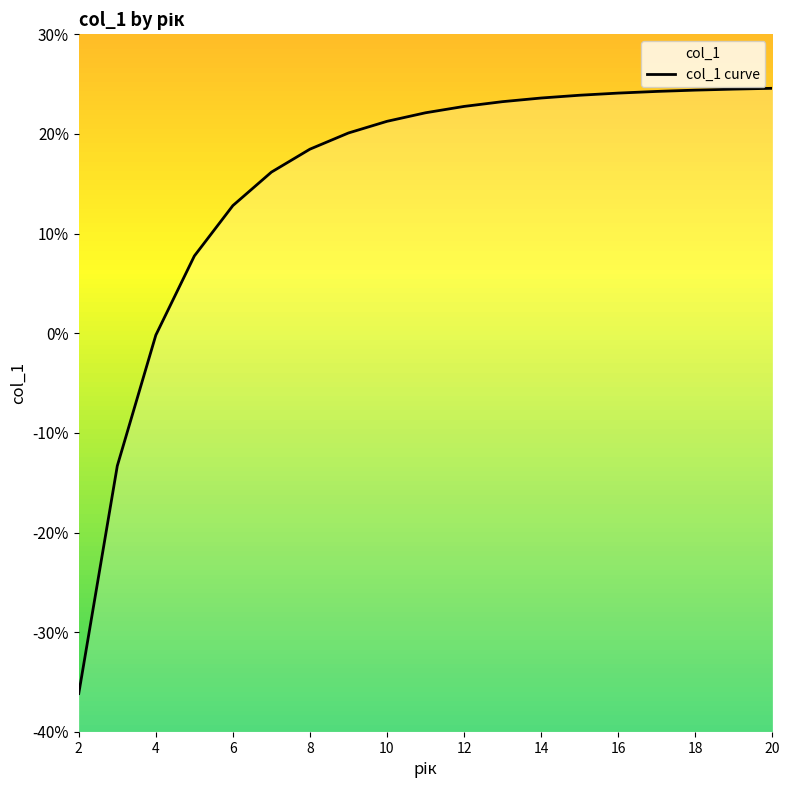

Between 6 and 16, which is larger?

16